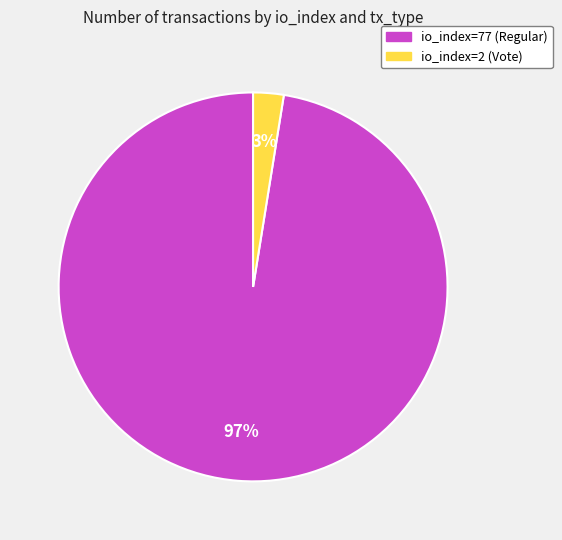

True or false: io_index=2 (Vote) accounts for 3% of the total.

True